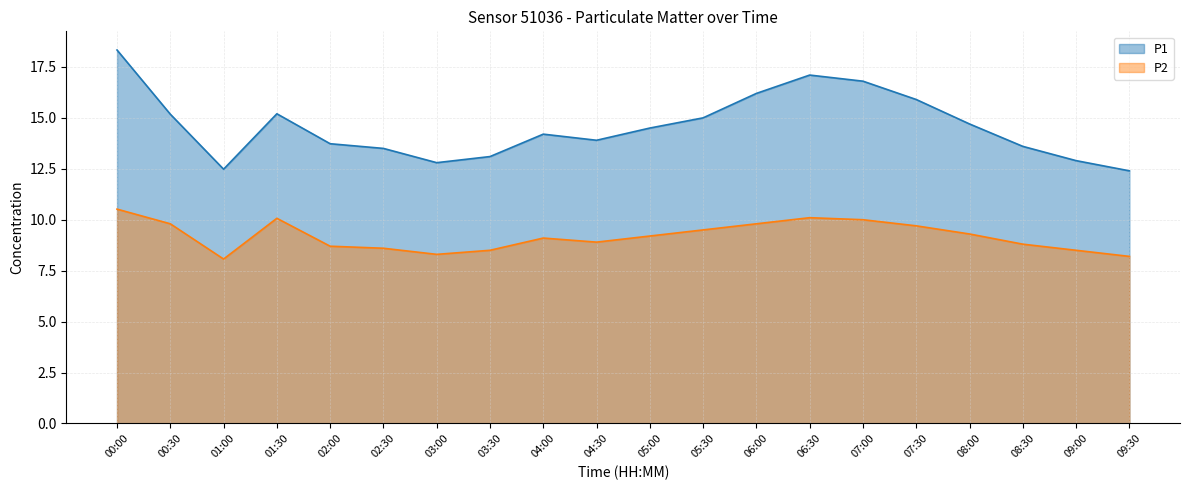

Is the value of P1 at 06:30 greater than the value of P2 at 04:30?

Yes